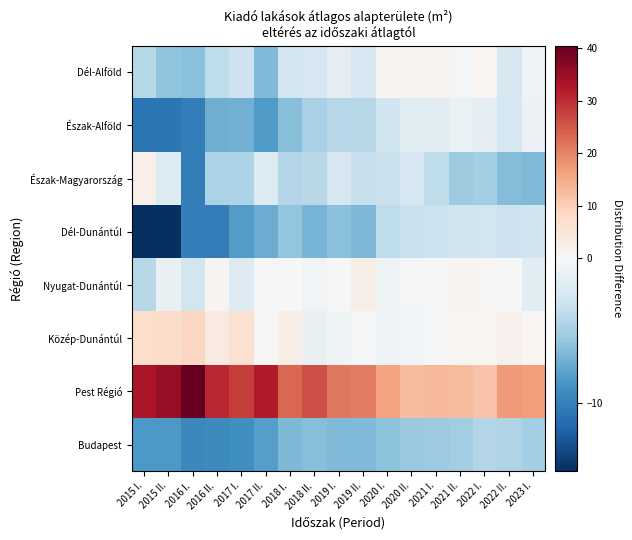

At 2016 I., list the series in order from smallest to largest.

Észak-Magyarország, Észak-Alföld, Dél-Dunántúl, Budapest, Dél-Alföld, Nyugat-Dunántúl, Közép-Dunántúl, Pest Régió